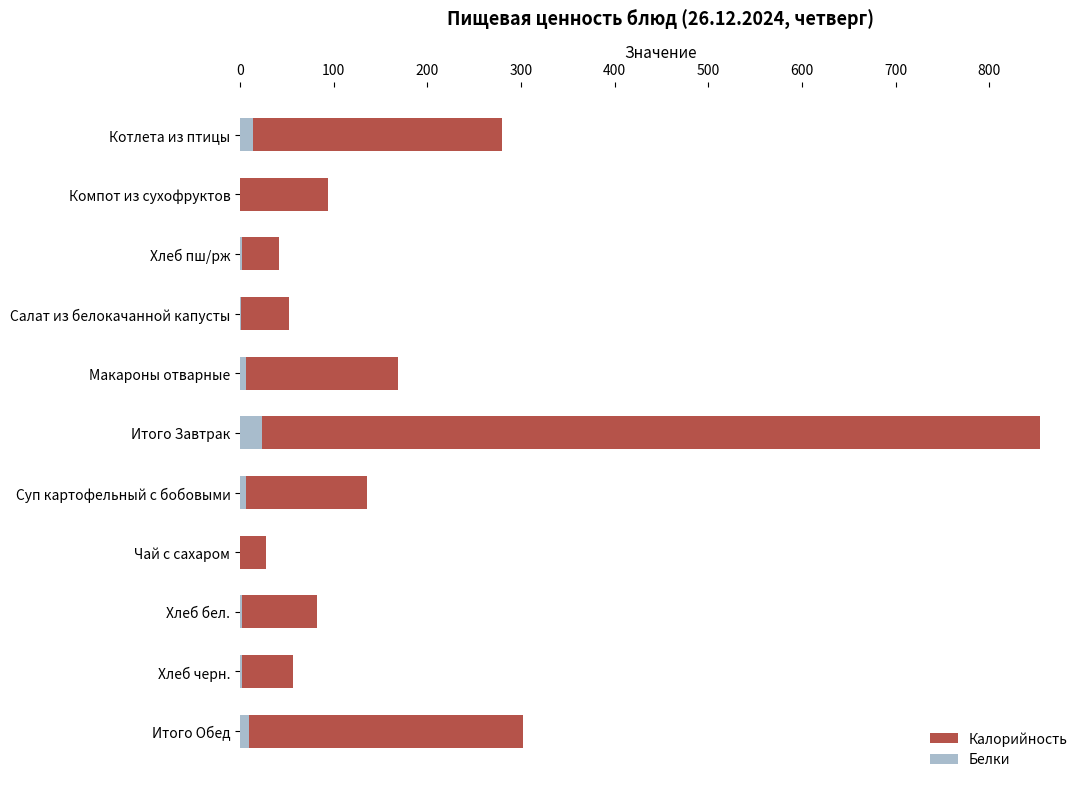

Rank the series by their maximum value, from lowest to highest.

Белки, Калорийность